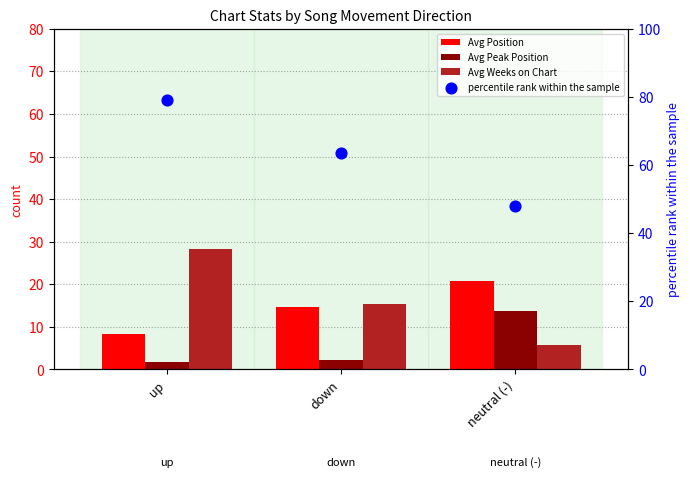

Which series contains the lowest Y value?

Avg Peak Position